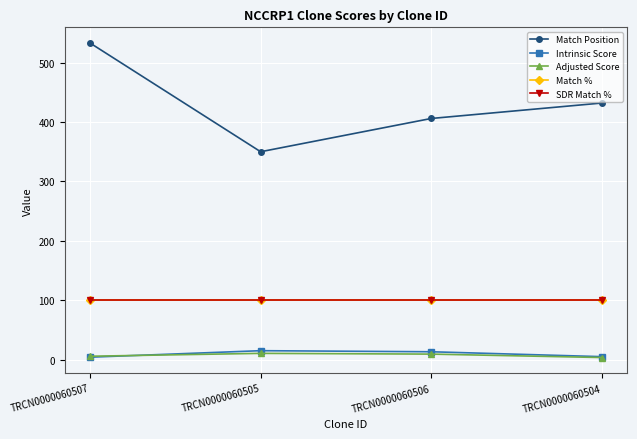

Does the chart have visible grid lines?

Yes